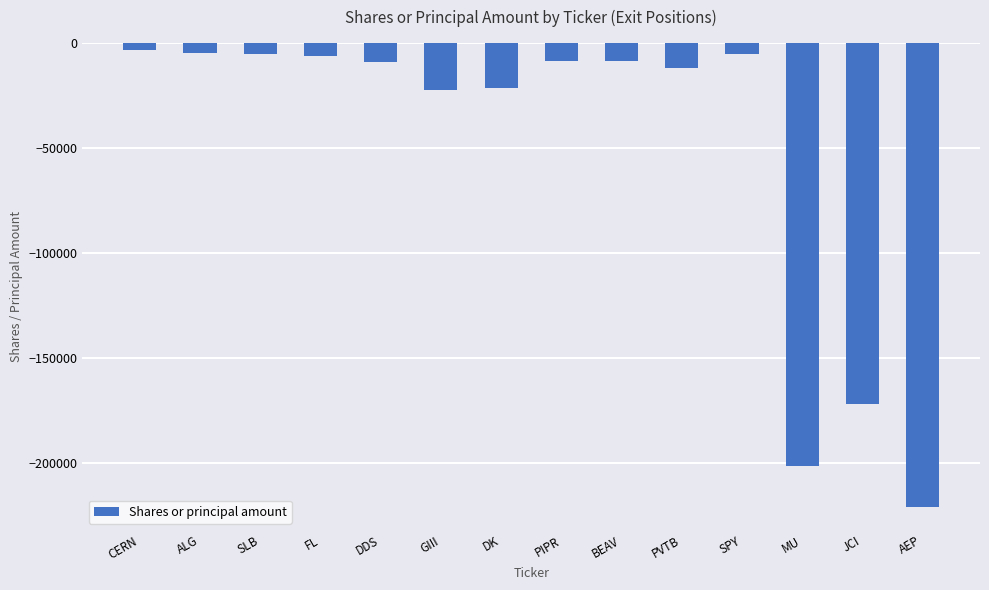

What is the average value?

-50199